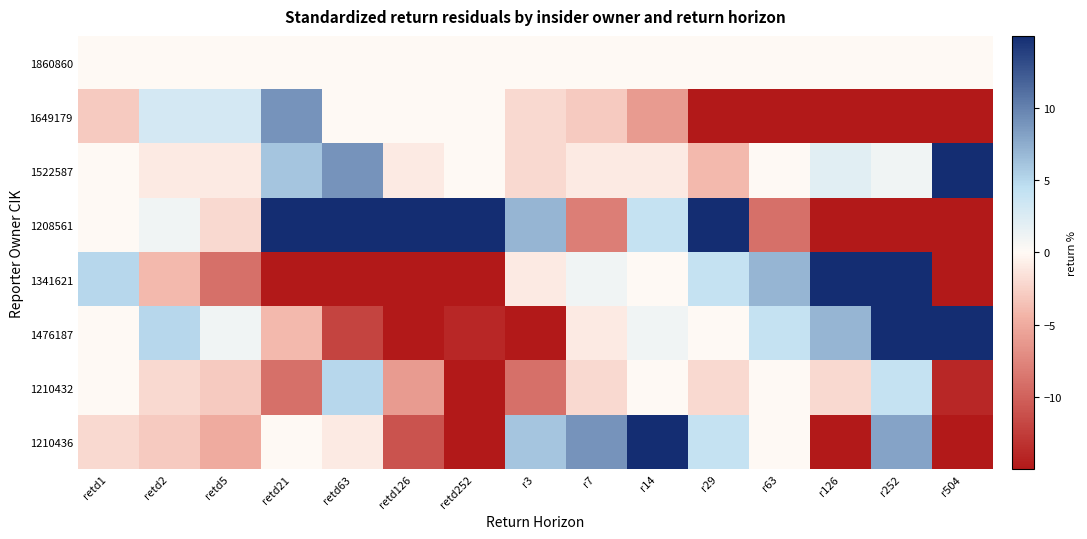

List the series in order of their peak value, lowest first.

1860860, 1210432, 1649179, 1522587, 1210436, 1208561, 1341621, 1476187